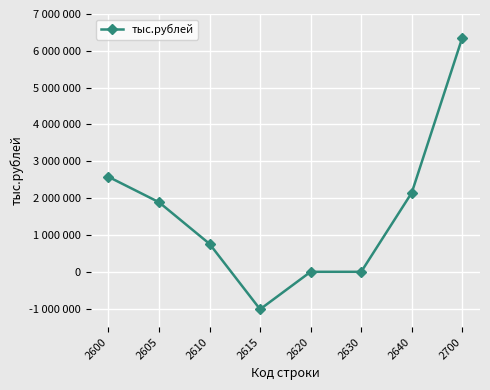

Rank the categories by value from lowest to highest.

2615, 2630, 2620, 2610, 2605, 2640, 2600, 2700